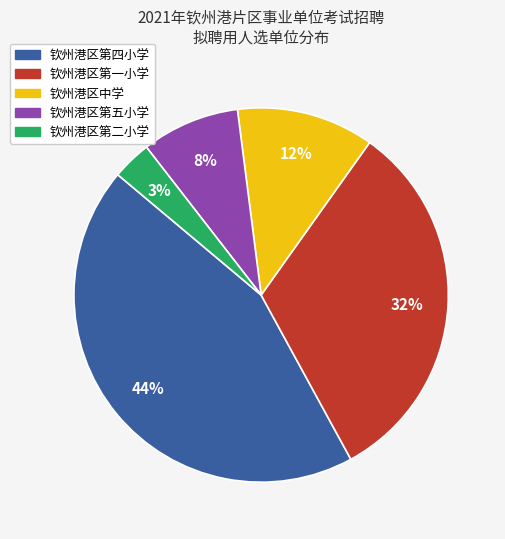

Rank the categories by value from lowest to highest.

钦州港区第二小学, 钦州港区第五小学, 钦州港区中学, 钦州港区第一小学, 钦州港区第四小学